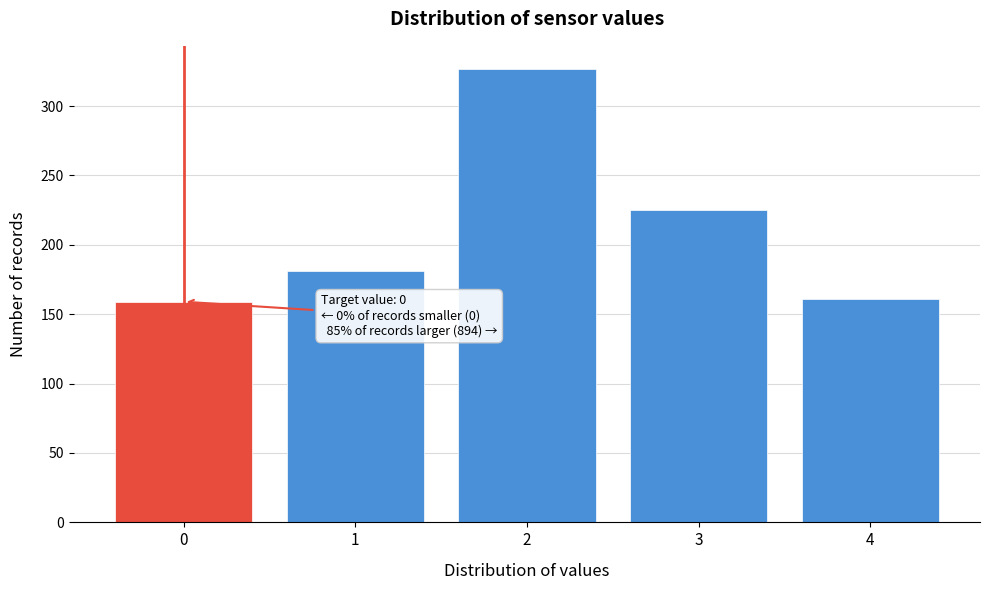

Reading right to left, extract all data points from this chart.

161	225	327	181	159